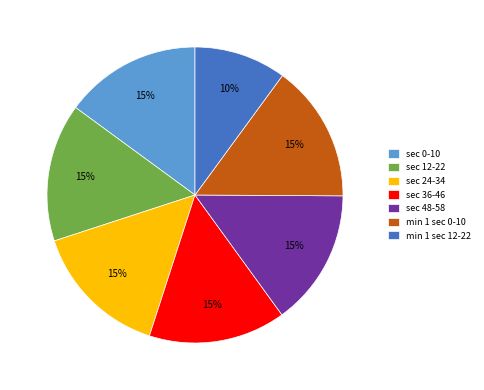

To the nearest percent, what is the average slice percentage?

14%